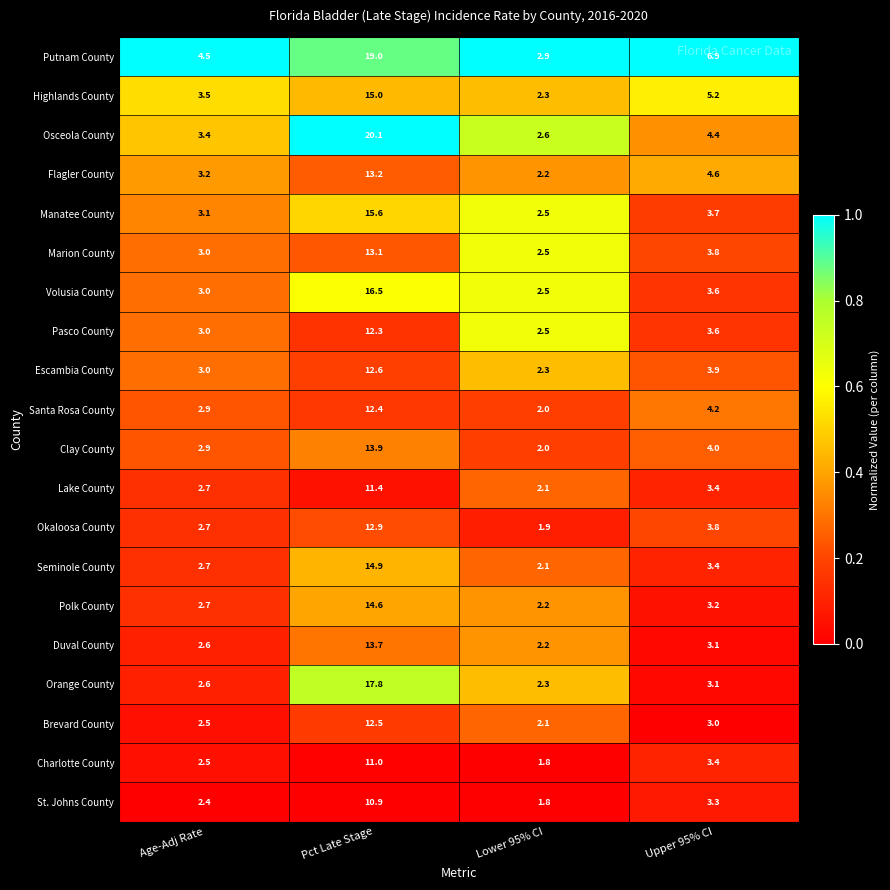

At Pct Late Stage, list the series in order from smallest to largest.

St. Johns County, Charlotte County, Lake County, Pasco County, Santa Rosa County, Brevard County, Escambia County, Okaloosa County, Marion County, Flagler County, Duval County, Clay County, Polk County, Seminole County, Highlands County, Manatee County, Volusia County, Orange County, Putnam County, Osceola County